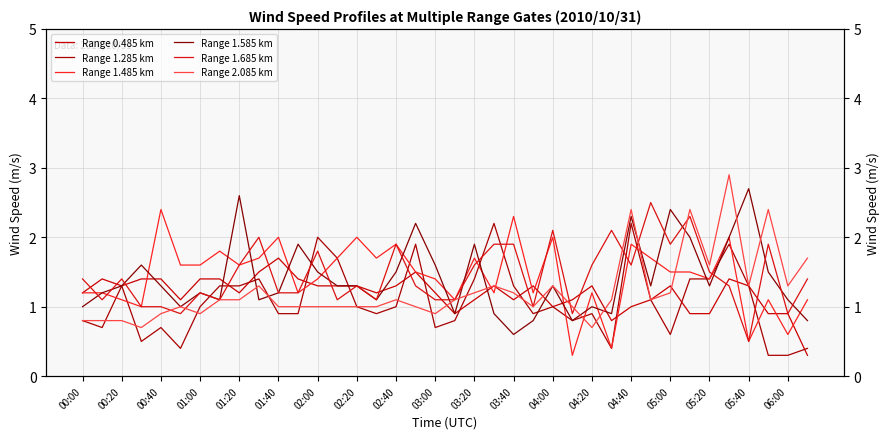

Which category has the lowest value in the Range 0.485 km series?

37